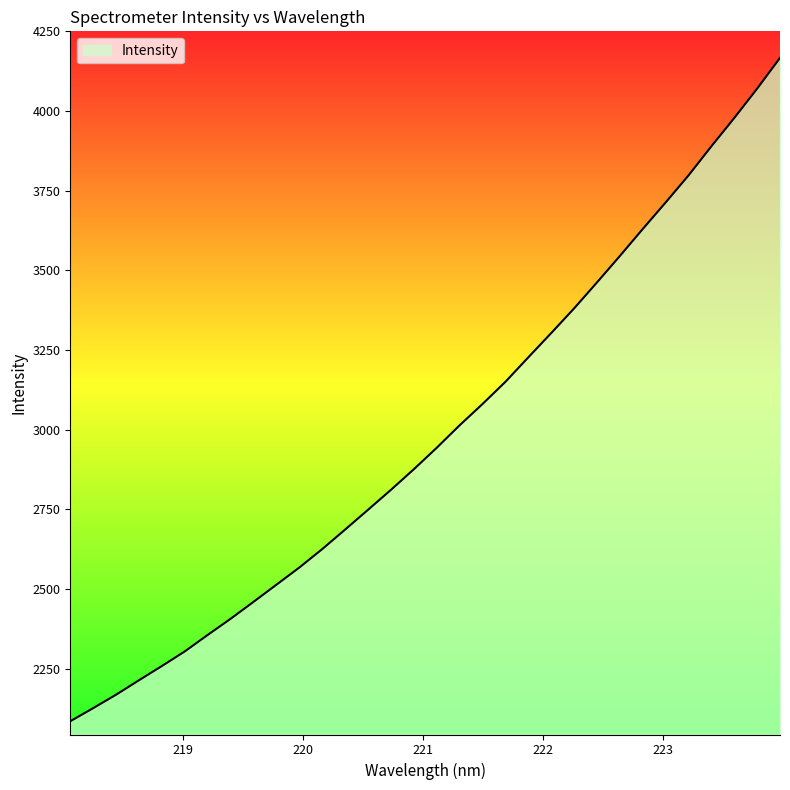

How many lines are shown in the chart?

1